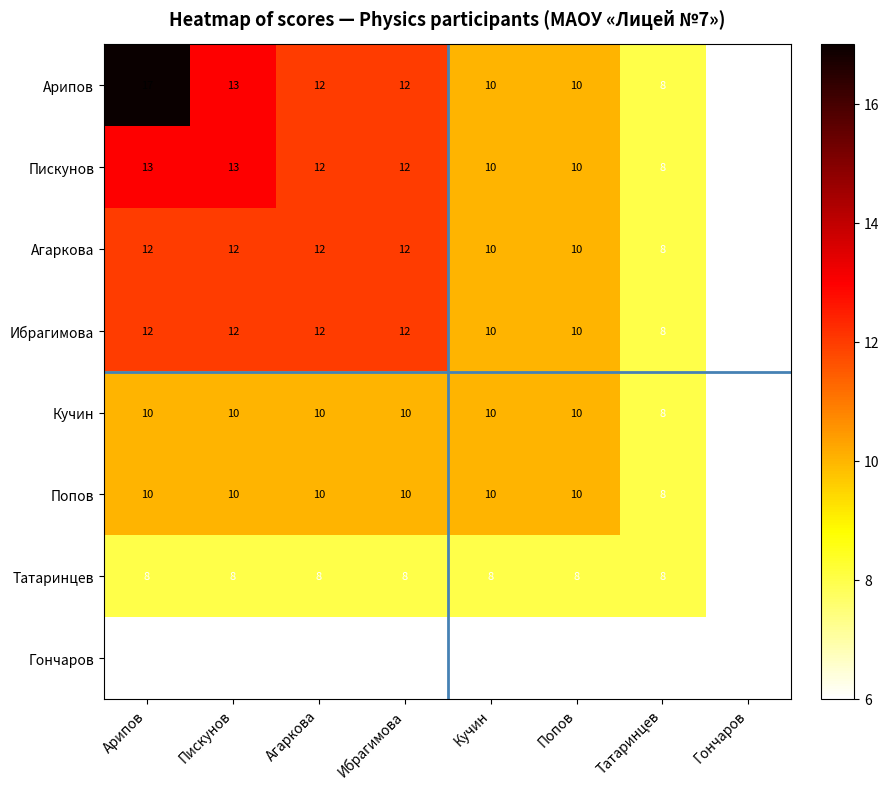

Count the Ибрагимова values in the range 10 to 12.

6